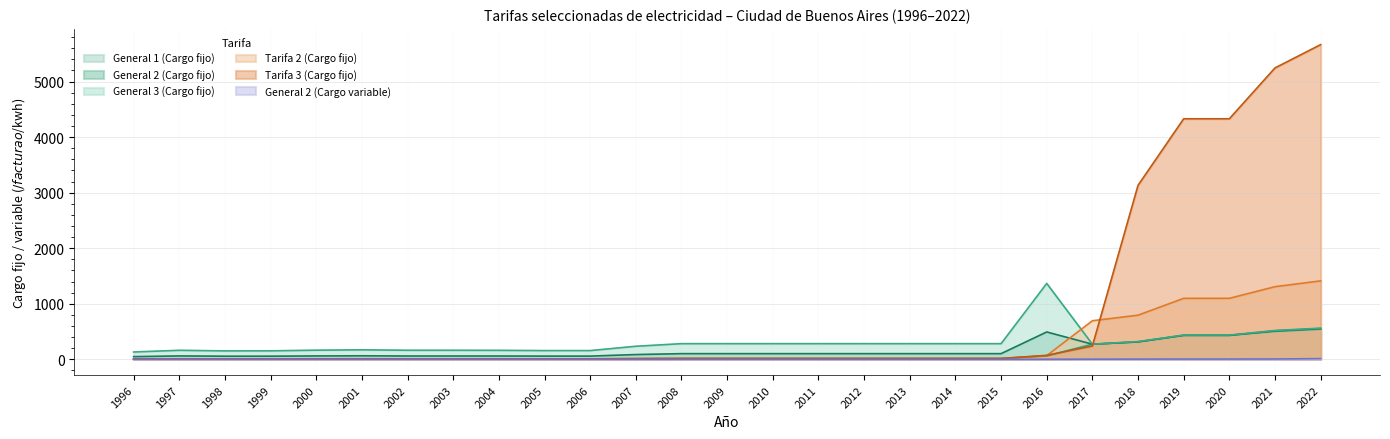

How many intersections are there between Tarifa 3 (Cargo fijo) and General 3 (Cargo fijo)?

1